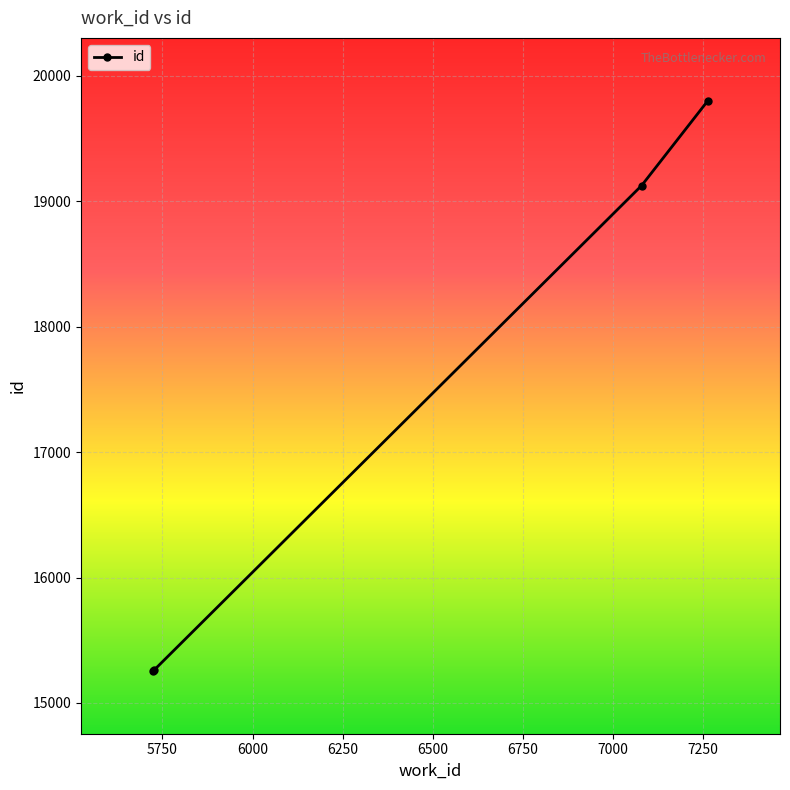

What is the smallest value displayed?

15255